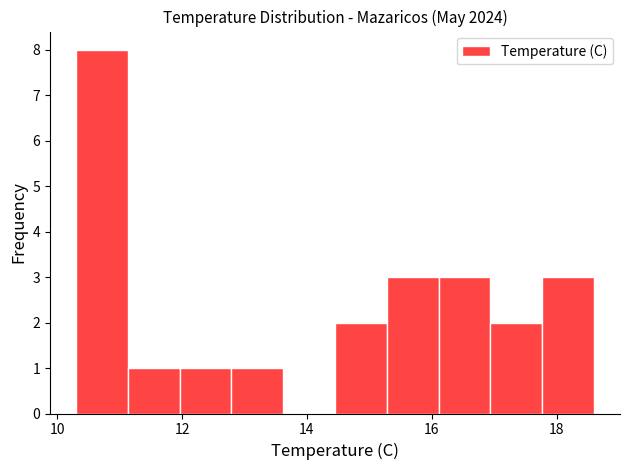

Reading left to right, list every bar in this chart as the range it spans on the x-axis followed by its height. Neither the bar edges nor the heights are printed on the chart, so give them approximately, as read against the axes.

10.4 to 11.2: 8
11.2 to 12.0: 1
12.0 to 12.8: 1
12.8 to 13.6: 1
13.6 to 14.4: 0
14.4 to 15.2: 2
15.2 to 16.2: 3
16.2 to 17.0: 3
17.0 to 17.8: 2
17.8 to 18.6: 3